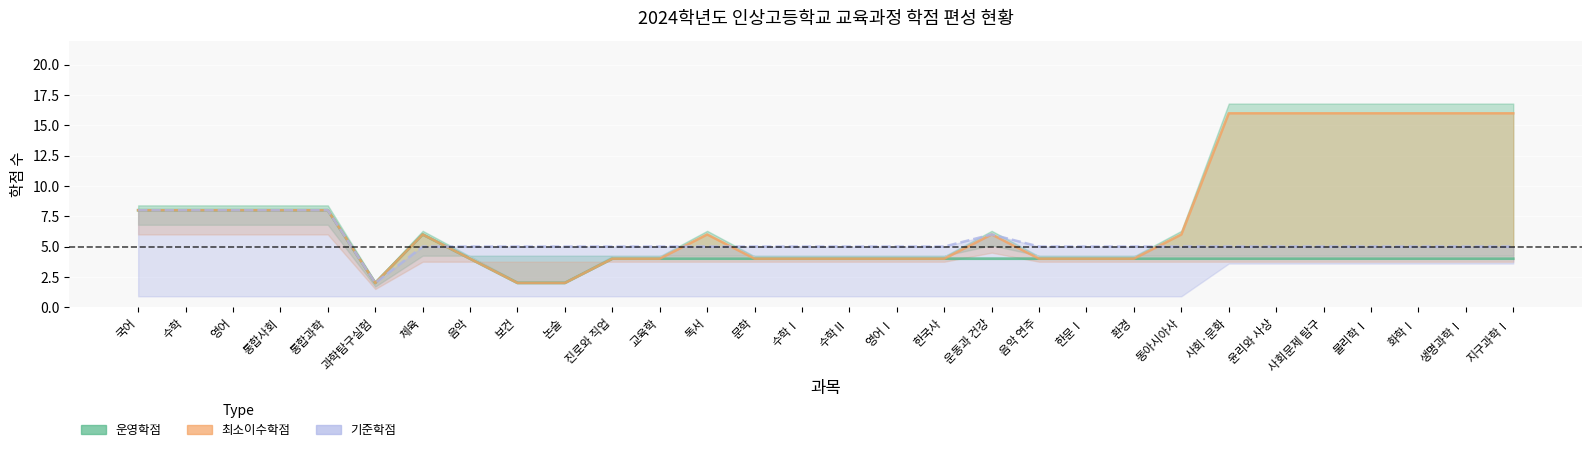

Reading left to right, what are all the values shown in this chart?

운영학점: 8	8	8	8	8	2	6	4	2	2	4	4	4	4	4	4	4	4	4	4	4	4	4	4	4	4	4	4	4	4
최소이수학점: 8	8	8	8	8	2	6	4	2	2	4	4	6	4	4	4	4	4	6	4	4	4	6	16	16	16	16	16	16	16
기준학점: 8	8	8	8	8	2	5	5	5	5	5	5	5	5	5	5	5	5	6	5	5	5	5	5	5	5	5	5	5	5